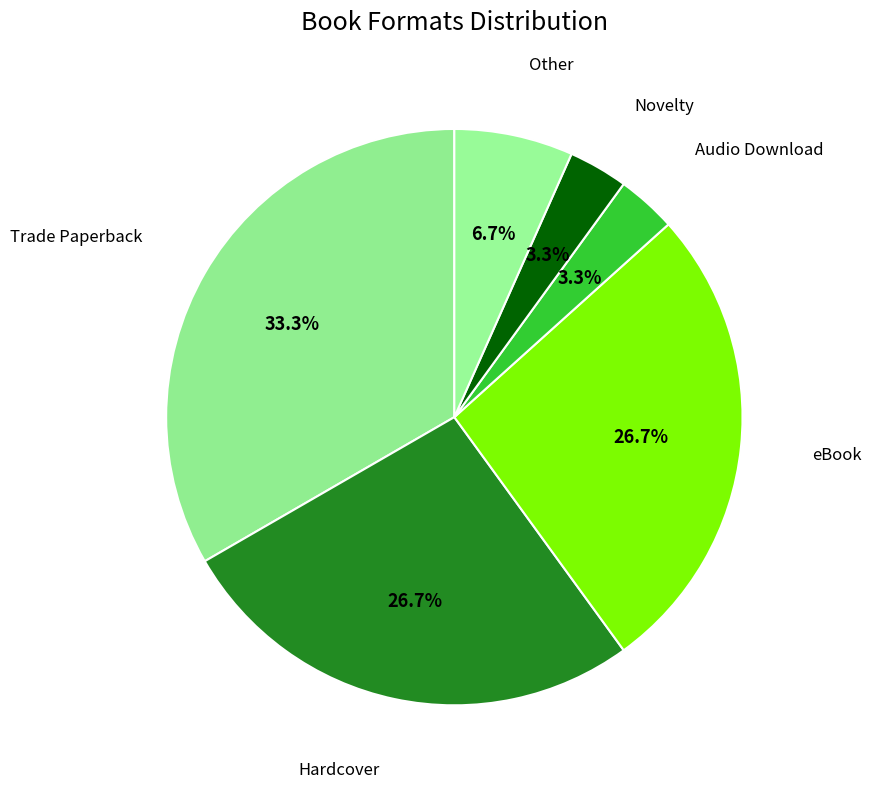

How many slices are in this pie chart?

6